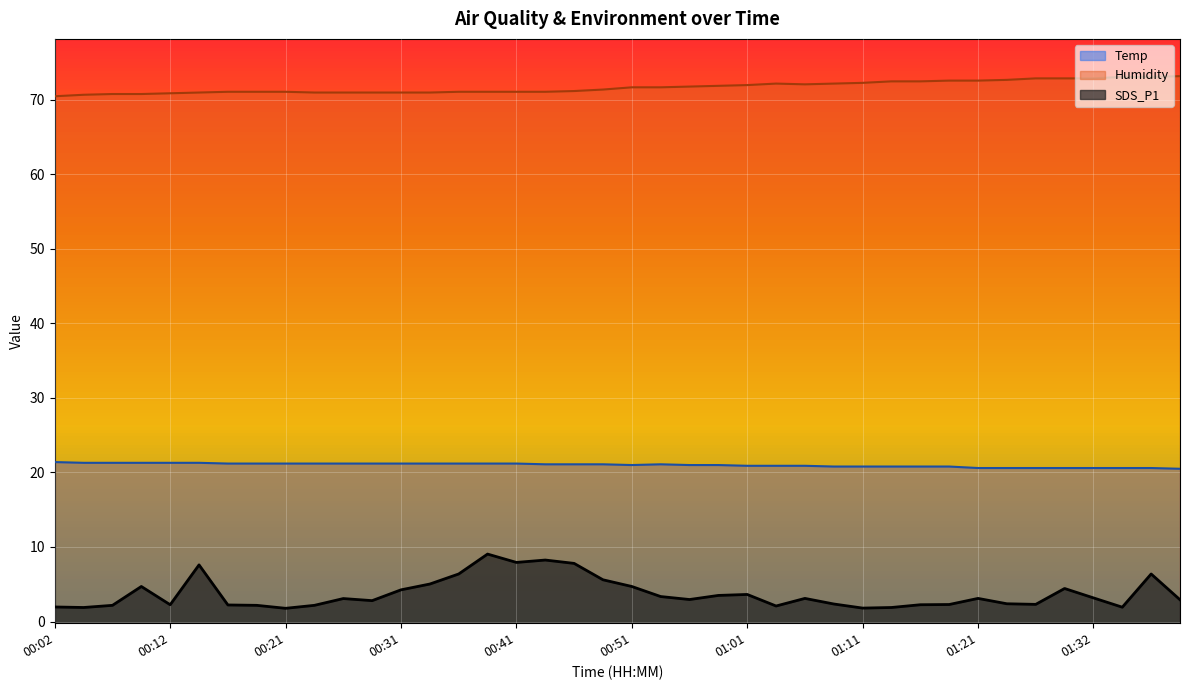

Between 01:40 and 01:13, which is larger?

01:13